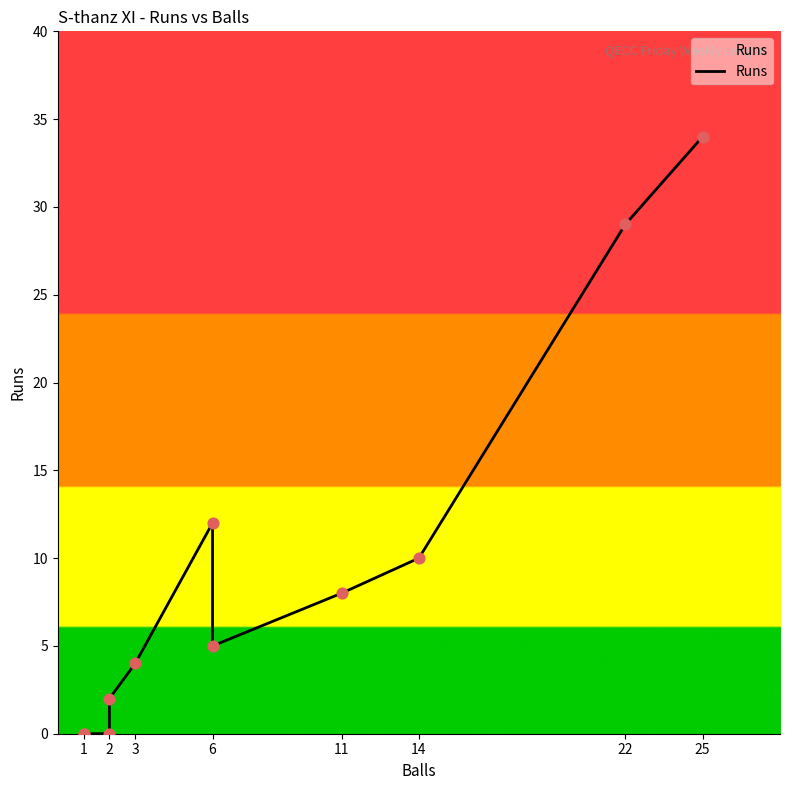

Approximately how many times larger is the value at 25 compared to 2?

17.0